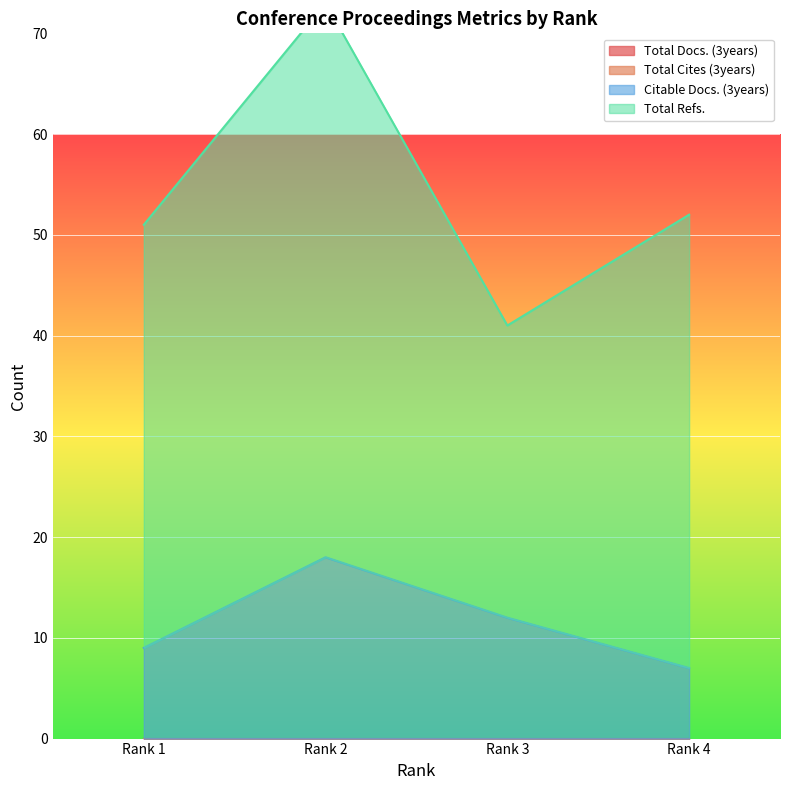

Where is the first local minimum for Total Refs.?

Rank 3